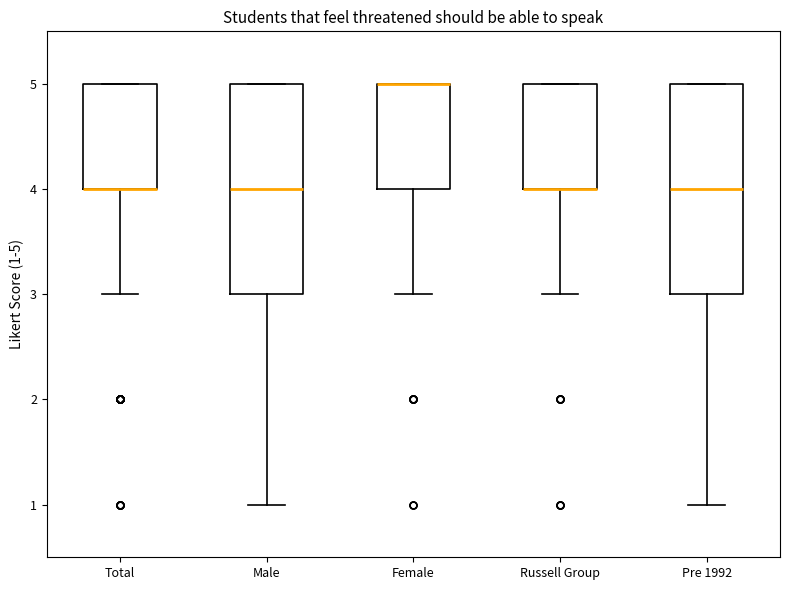

Reading left to right, transcribe this box plot: for each box, give where its median line is, the range the box spans, and where its two whiskers end, as read against the y-axis. The values are not printed on the chart, so give them approximately, as read against the axis.

Total: median 4 (drawn on the box's lower edge), box 4 to 5, whiskers 3 to 5
Male: median 4, box 3 to 5, whiskers 1 to 5
Female: median 5 (drawn on the box's upper edge), box 4 to 5, whiskers 3 to 5
Russell Group: median 4 (drawn on the box's lower edge), box 4 to 5, whiskers 3 to 5
Pre 1992: median 4, box 3 to 5, whiskers 1 to 5